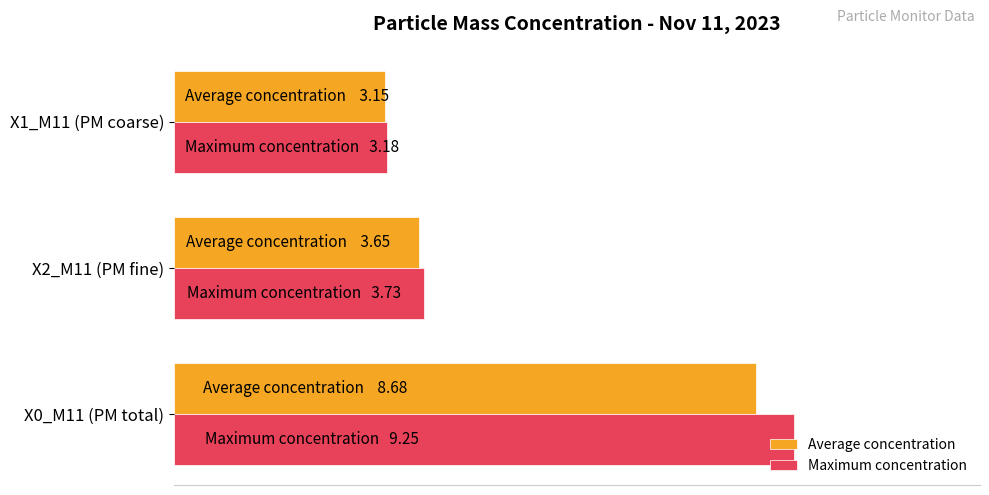

What are all the series names shown in the legend?

Average concentration, Maximum concentration